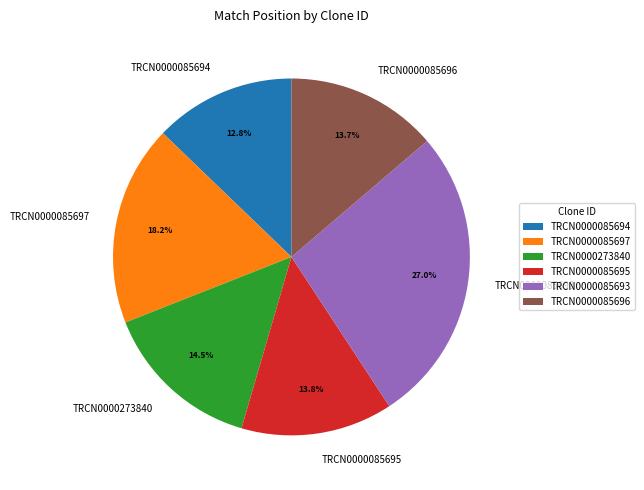

Does TRCN0000085696 account for over 50% of the chart?

No